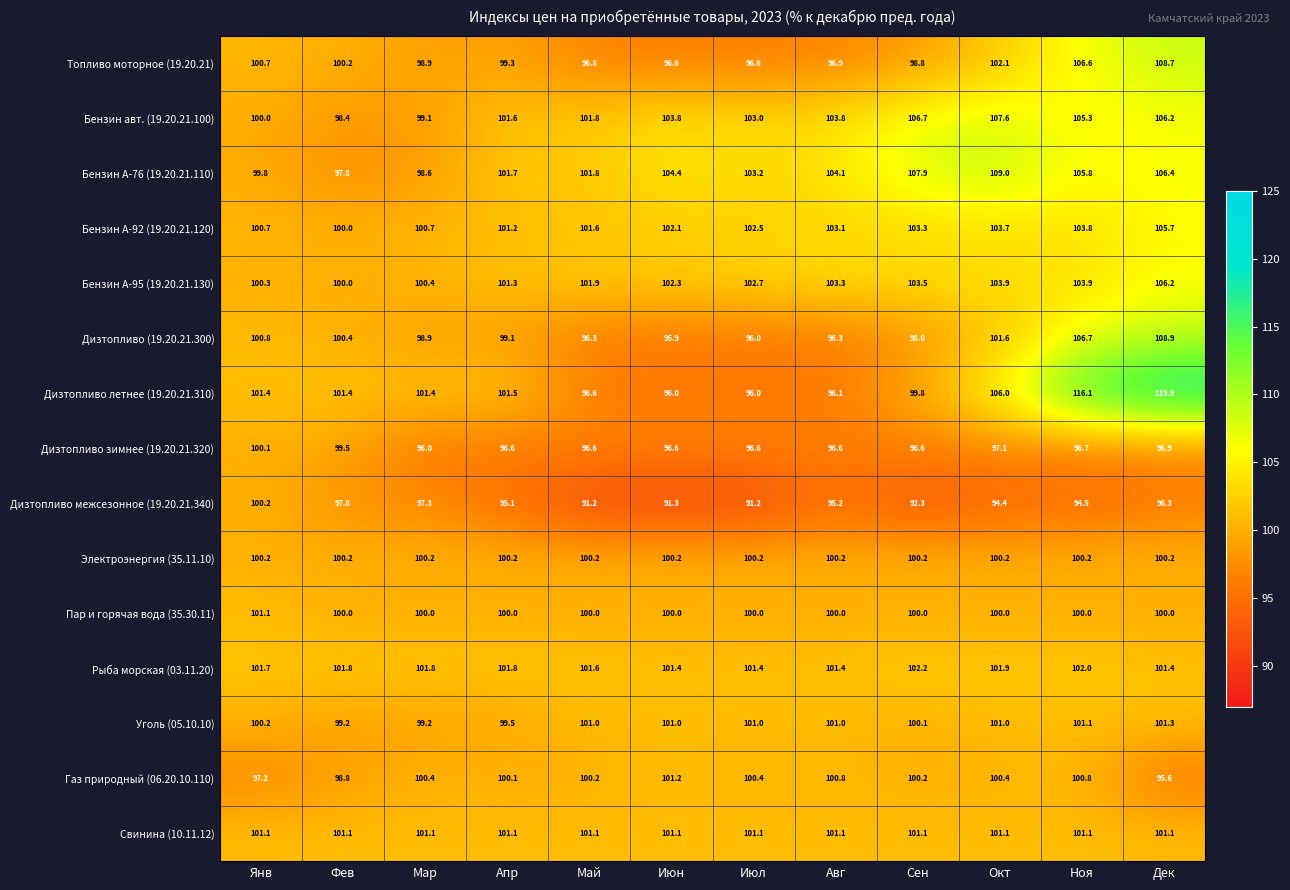

The Дизтопливо летнее (19.20.21.310) series shows 116.1 at Ноя. True or false?

True